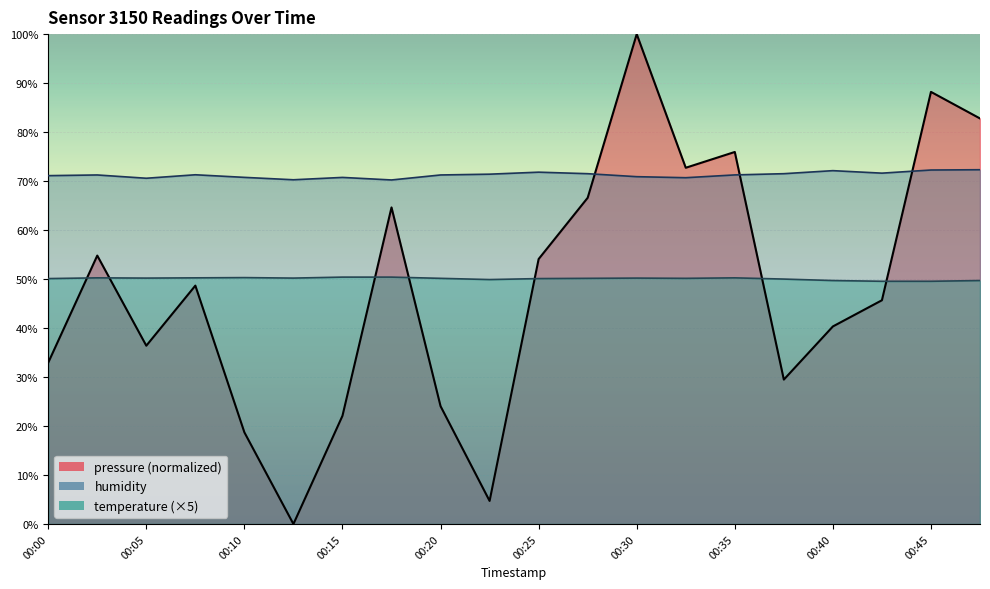

What is the sum of the temperature values at 00:25 and 00:08?

100.3